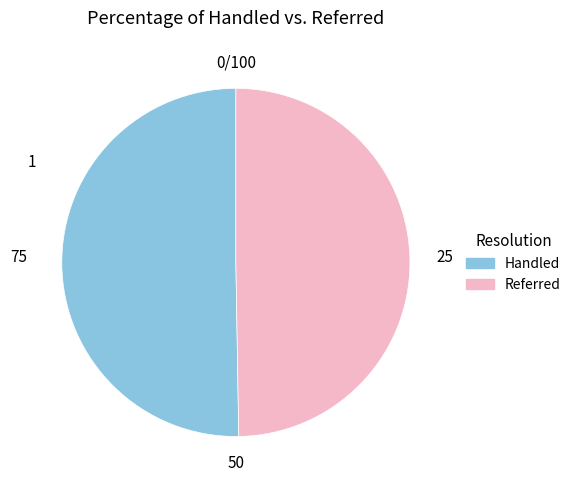

What is the majority slice?

Handled